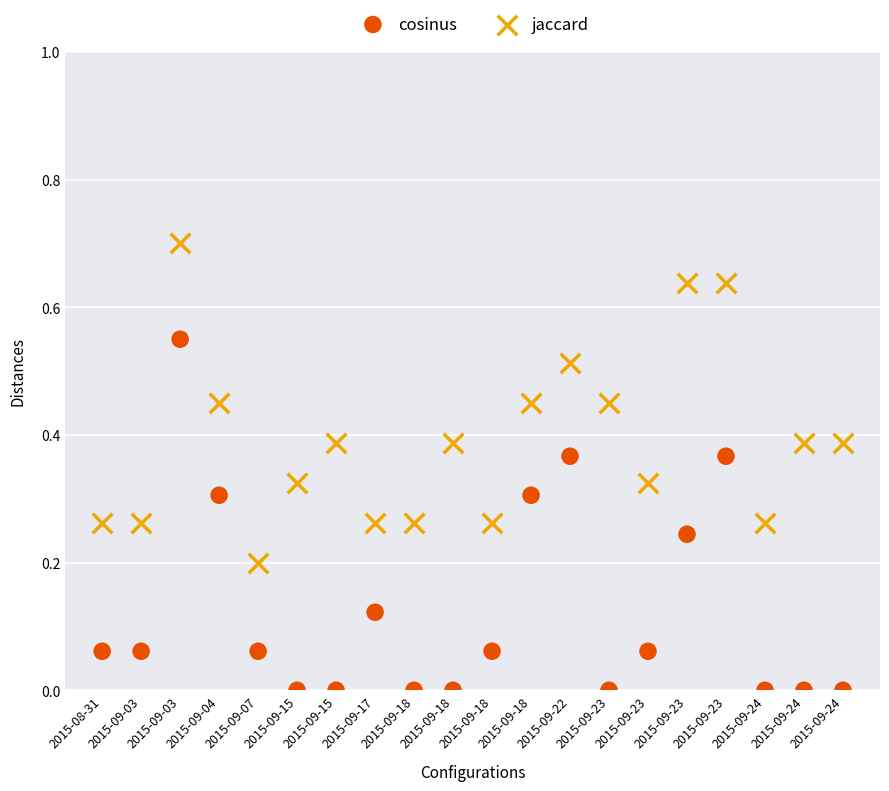

Which series contains the highest Y value?

jaccard